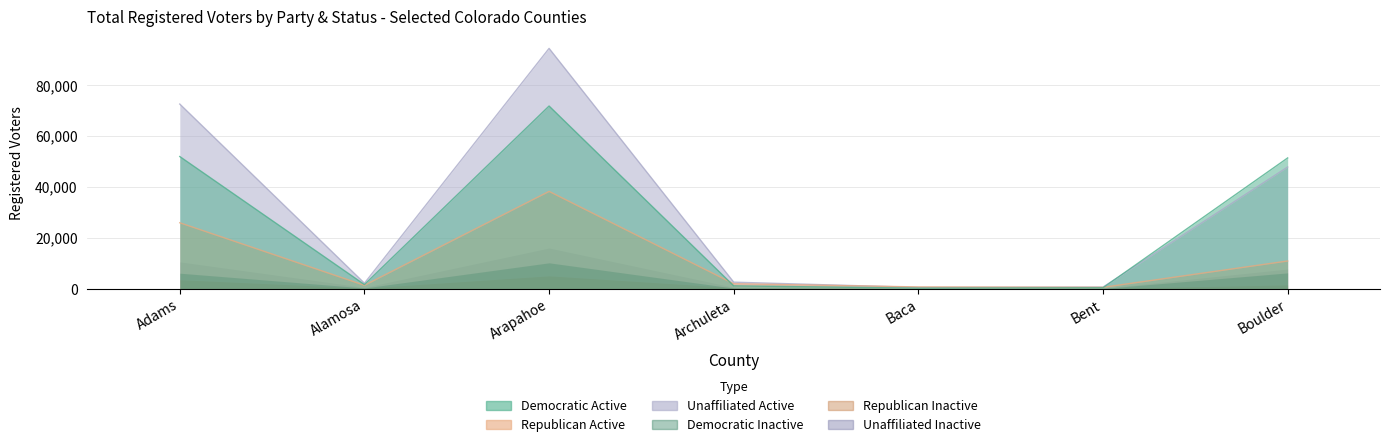

Which category has the highest value in the DEM Active Total series?

Arapahoe